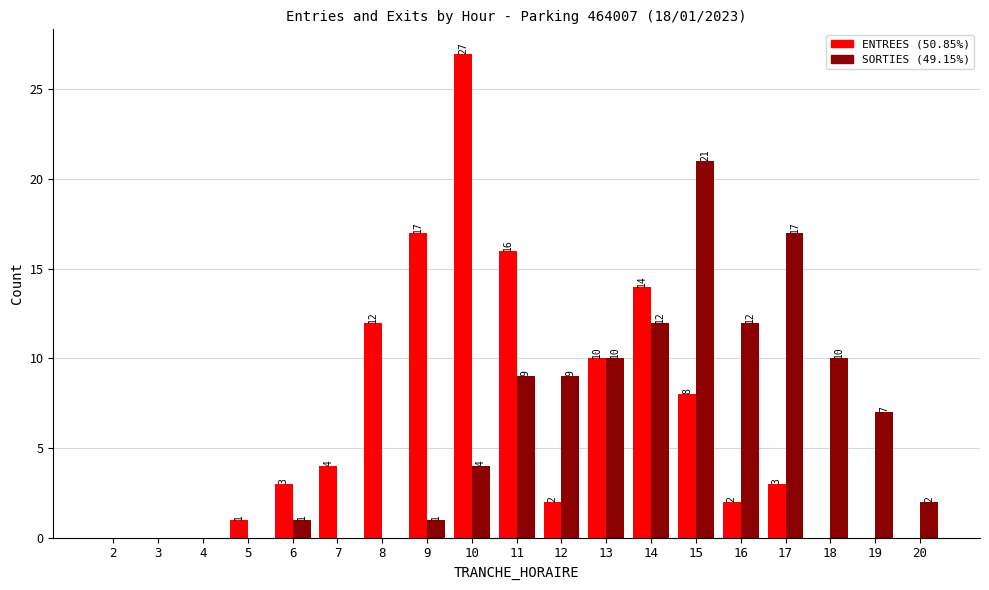

How many categories are shown in the chart?

19